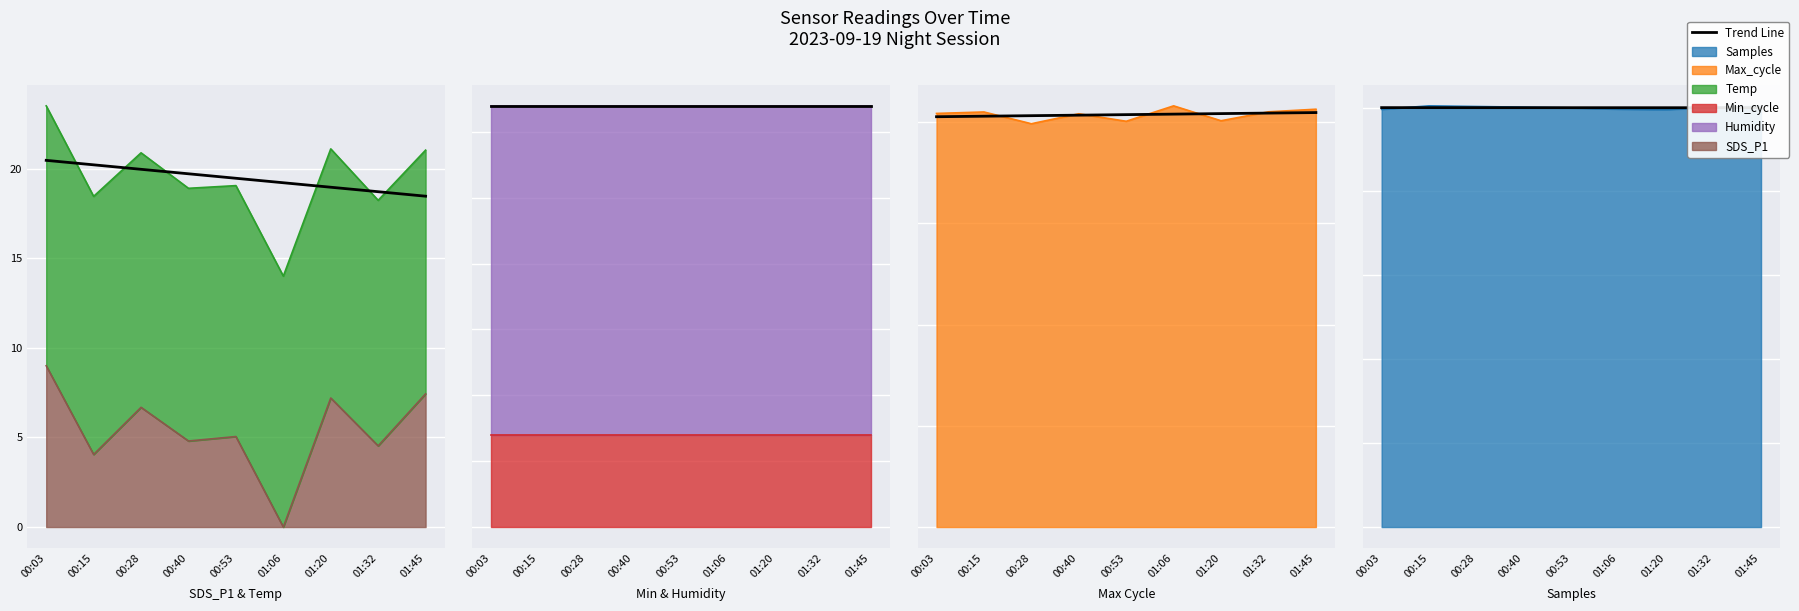

Is it true that the value at 00:03 is 7270287.9?

False